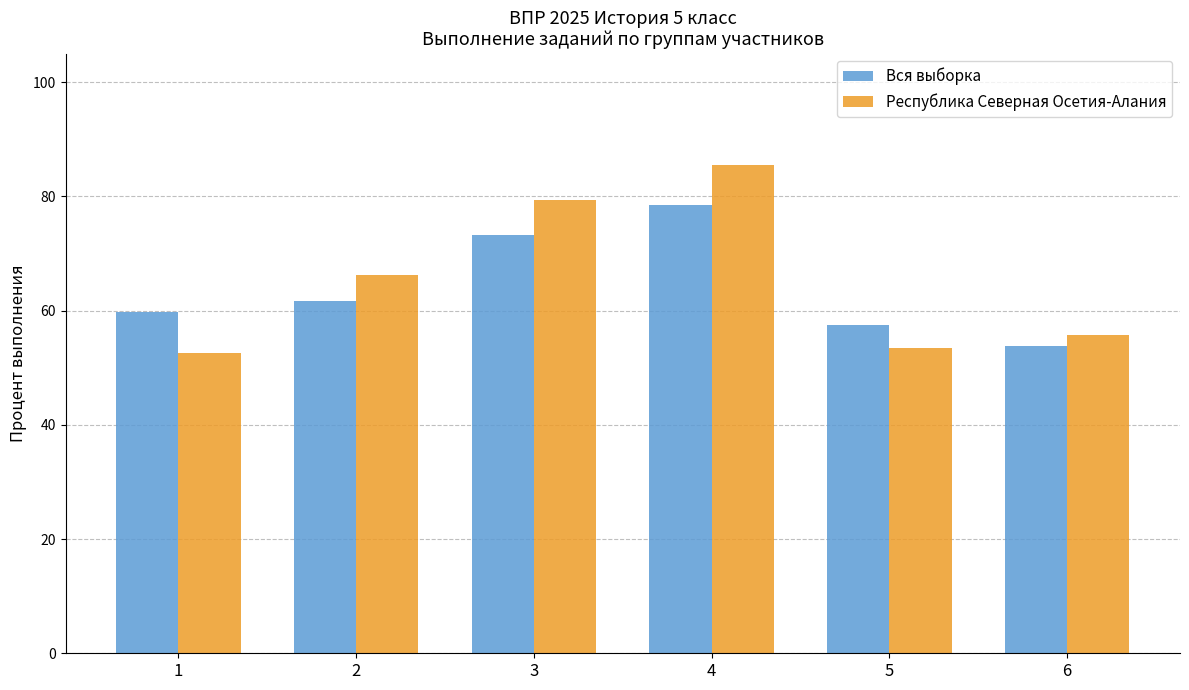

At which label does Республика Северная Осетия-Алания first exceed 66?

2